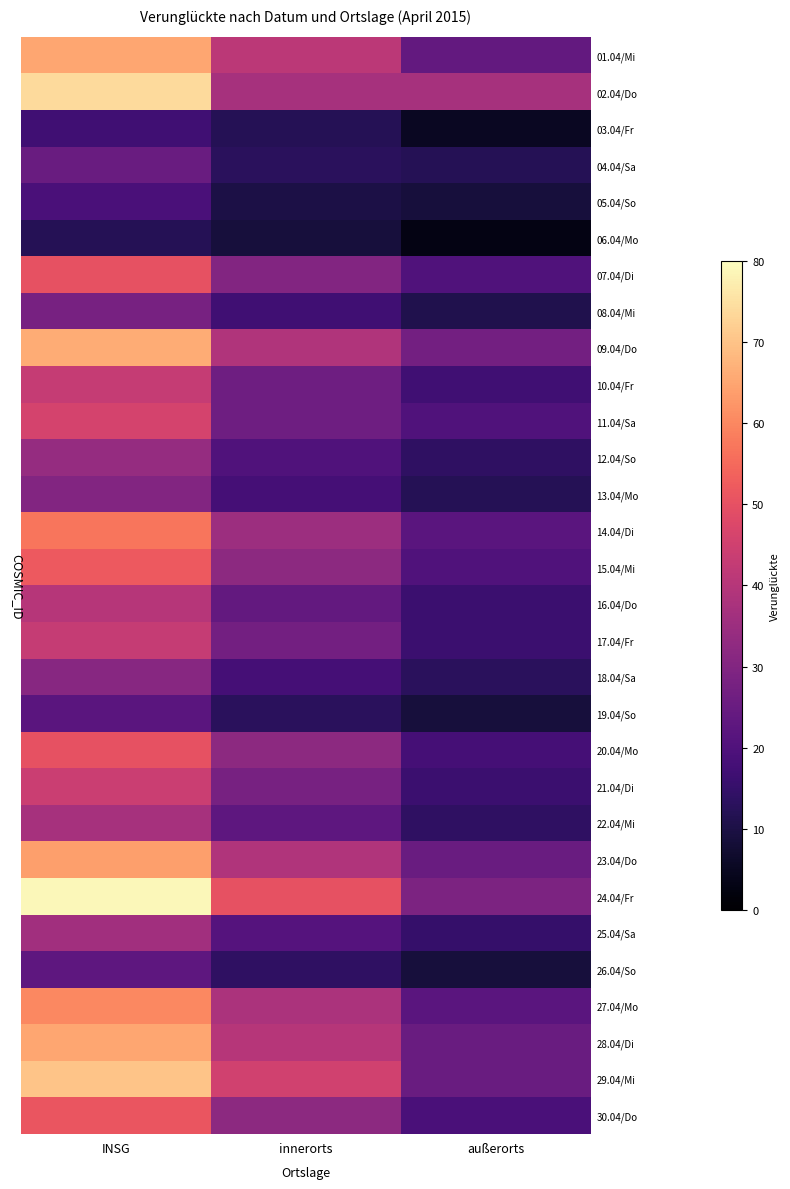

Reading left to right, what are all the values shown in this chart?

01.04/Mi: INSG=65	innerorts=41	außerorts=24
02.04/Do: INSG=74	innerorts=37	außerorts=37
03.04/Fr: INSG=17	innerorts=12	außerorts=5
04.04/Sa: INSG=25	innerorts=13	außerorts=12
05.04/So: INSG=19	innerorts=10	außerorts=9
06.04/Mo: INSG=12	innerorts=9	außerorts=3
07.04/Di: INSG=50	innerorts=30	außerorts=20
08.04/Mi: INSG=28	innerorts=17	außerorts=11
09.04/Do: INSG=66	innerorts=39	außerorts=27
10.04/Fr: INSG=43	innerorts=26	außerorts=17
11.04/Sa: INSG=46	innerorts=26	außerorts=20
12.04/So: INSG=34	innerorts=20	außerorts=14
13.04/Mo: INSG=30	innerorts=18	außerorts=12
14.04/Di: INSG=57	innerorts=35	außerorts=22
15.04/Mi: INSG=52	innerorts=32	außerorts=20
16.04/Do: INSG=40	innerorts=24	außerorts=16
17.04/Fr: INSG=43	innerorts=27	außerorts=16
18.04/Sa: INSG=31	innerorts=18	außerorts=13
19.04/So: INSG=22	innerorts=13	außerorts=9
20.04/Mo: INSG=50	innerorts=32	außerorts=18
21.04/Di: INSG=44	innerorts=28	außerorts=16
22.04/Mi: INSG=37	innerorts=23	außerorts=14
23.04/Do: INSG=64	innerorts=39	außerorts=25
24.04/Fr: INSG=79	innerorts=50	außerorts=29
25.04/Sa: INSG=36	innerorts=21	außerorts=15
26.04/So: INSG=23	innerorts=14	außerorts=9
27.04/Mo: INSG=60	innerorts=38	außerorts=22
28.04/Di: INSG=65	innerorts=40	außerorts=25
29.04/Mi: INSG=70	innerorts=45	außerorts=25
30.04/Do: INSG=51	innerorts=32	außerorts=19